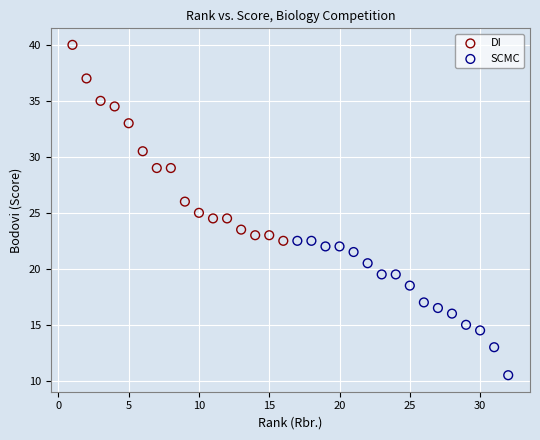

Which series has the largest Y range (max minus min)?

DI